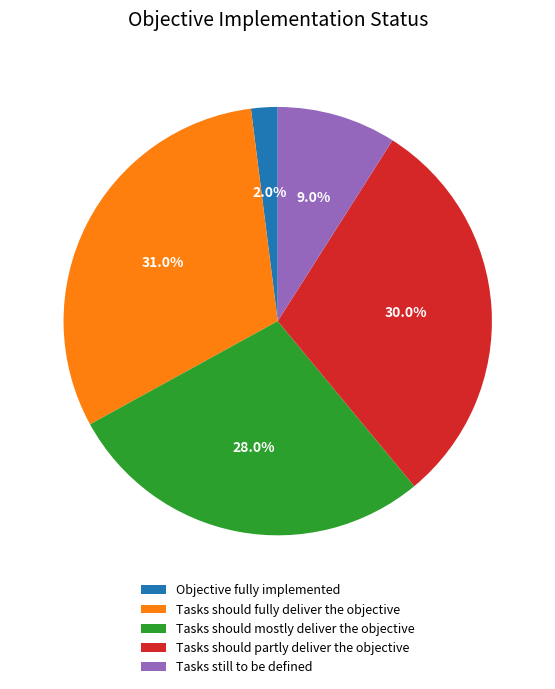

Rank the categories by value from lowest to highest.

Objective fully implemented, Tasks still to be defined, Tasks should mostly deliver the objective, Tasks should partly deliver the objective, Tasks should fully deliver the objective